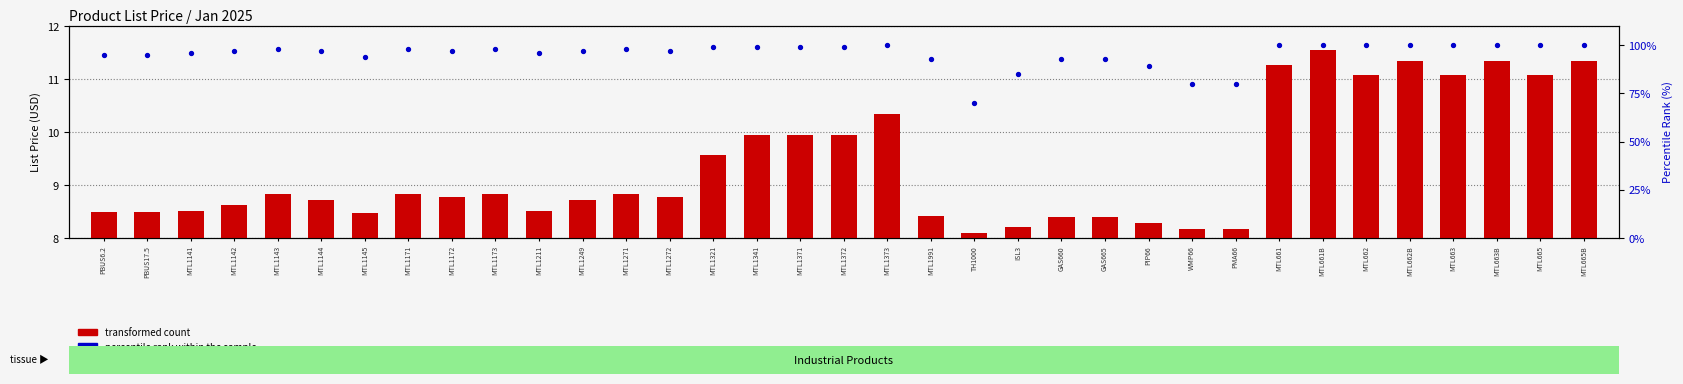

At how many categories does at least one series exceed 253?

13